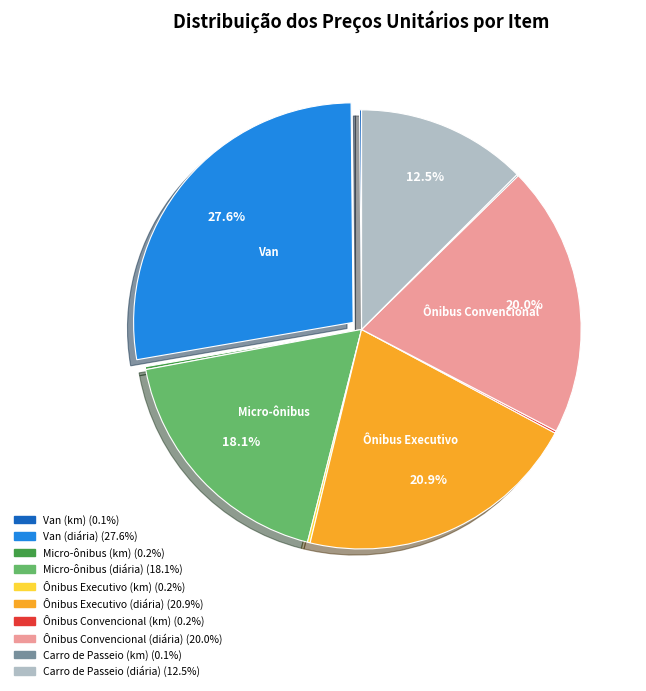

Which slice is the largest?

Van (diária)